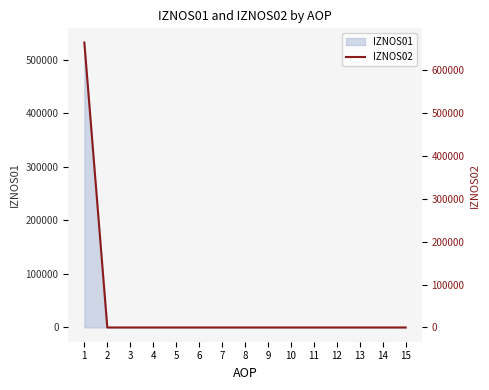

True or false: the data has more than 1 interior local peaks.

False